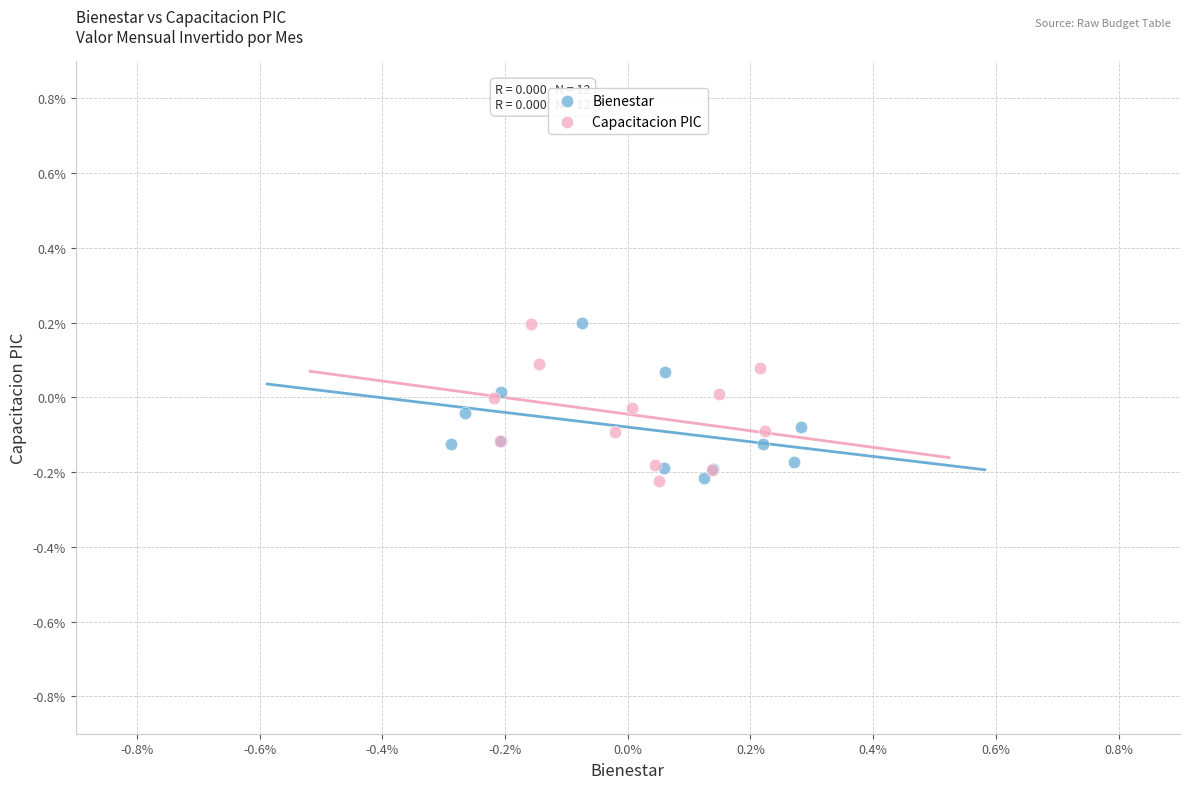

What are all the series names shown in the legend?

Bienestar, Capacitacion PIC